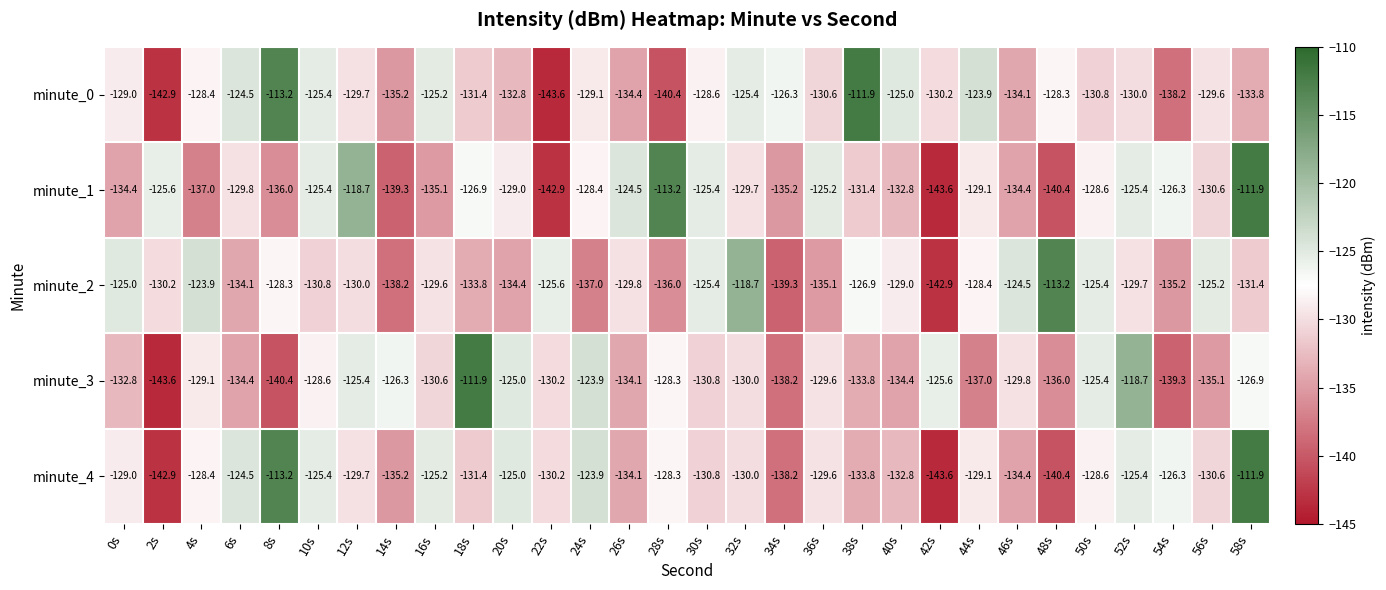

Between 32s and 42s, which series saw the biggest shift?

minute_2